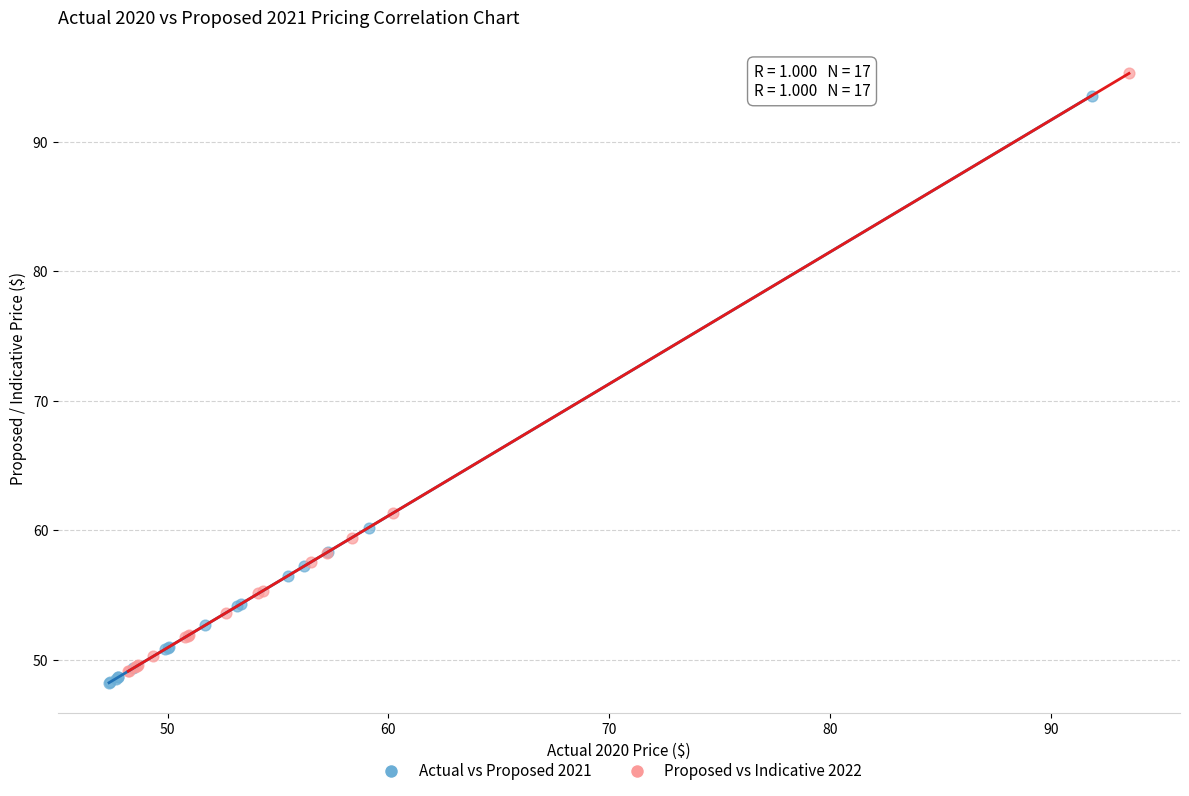

Which series reaches the maximum Y coordinate?

Proposed vs Indicative 2022